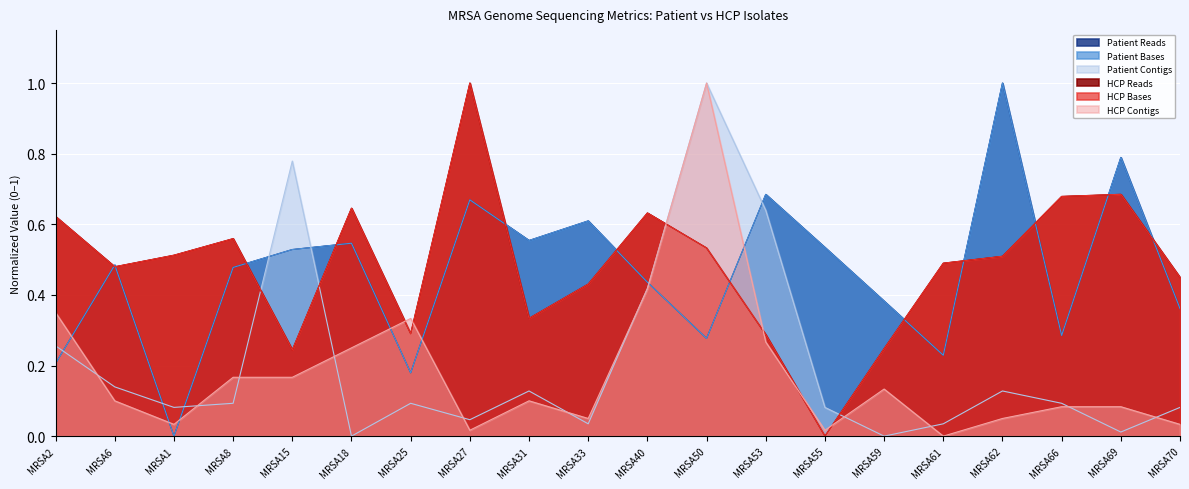

At which category does Patient Contigs reach its first local peak?

MRSA15